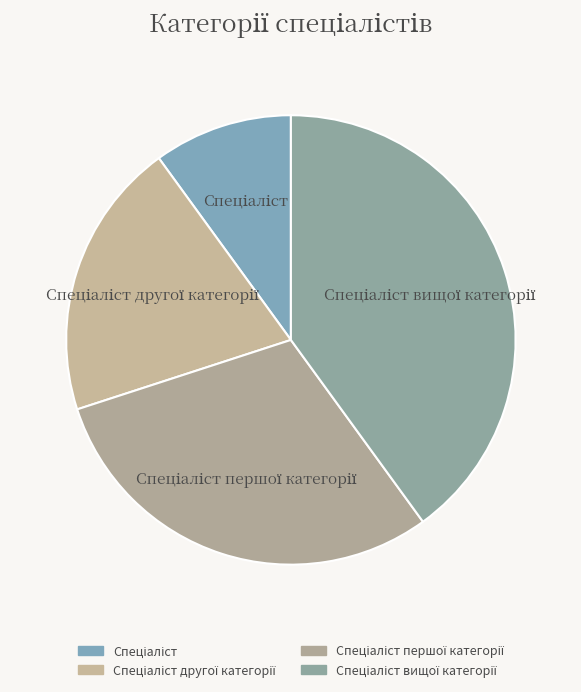

Is there any slice that represents more than half of the pie?

No